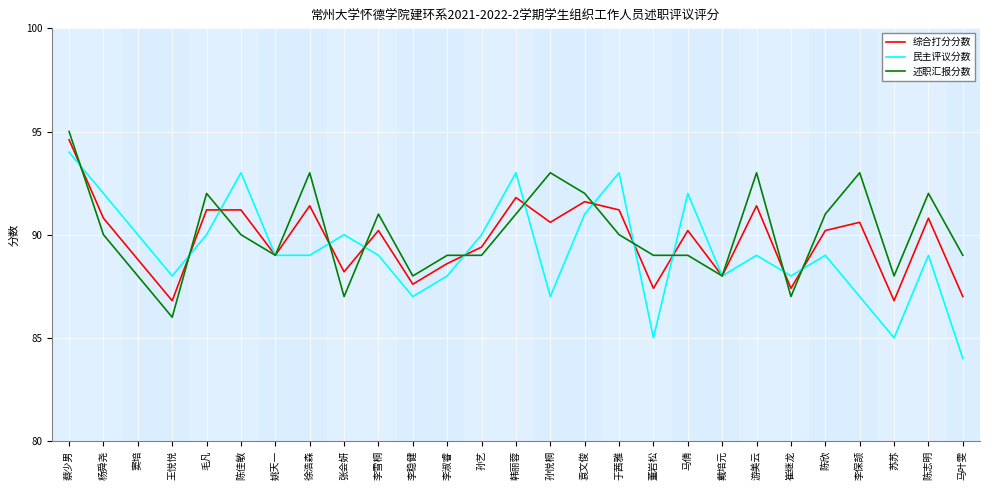

At which label does 述职汇报分数 reach its peak?

蔡少男